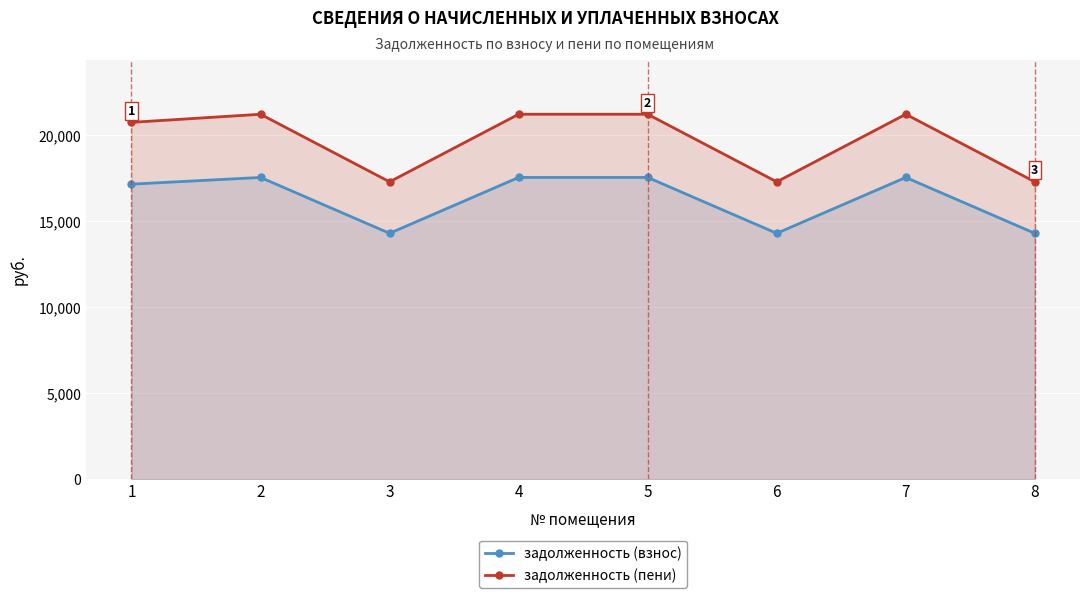

Reading right to left, what are all the values shown in this chart?

задолженность (взнос): 14293.0	17541.4	14293.0	17541.4	17541.4	14293.0	17541.4	17151.6
задолженность (пени): 17286.7	21215.5	17286.7	21215.5	21215.5	17286.7	21215.5	20744.2